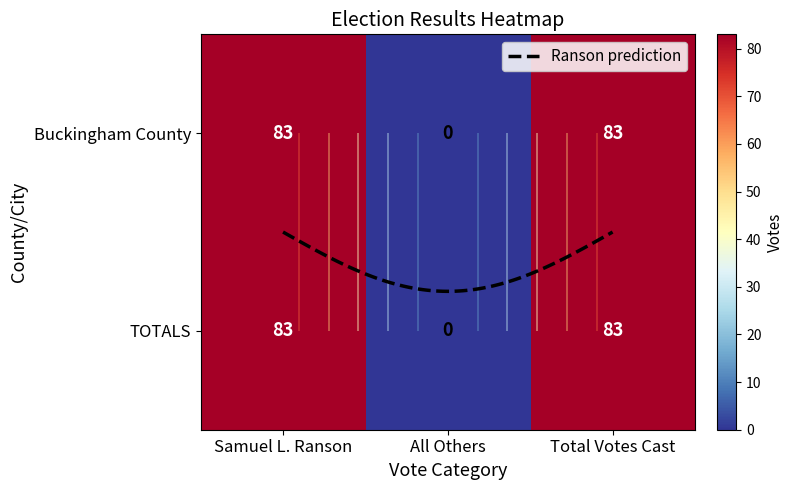

Rank the series at Total Votes Cast from lowest to highest value.

Buckingham County, TOTALS